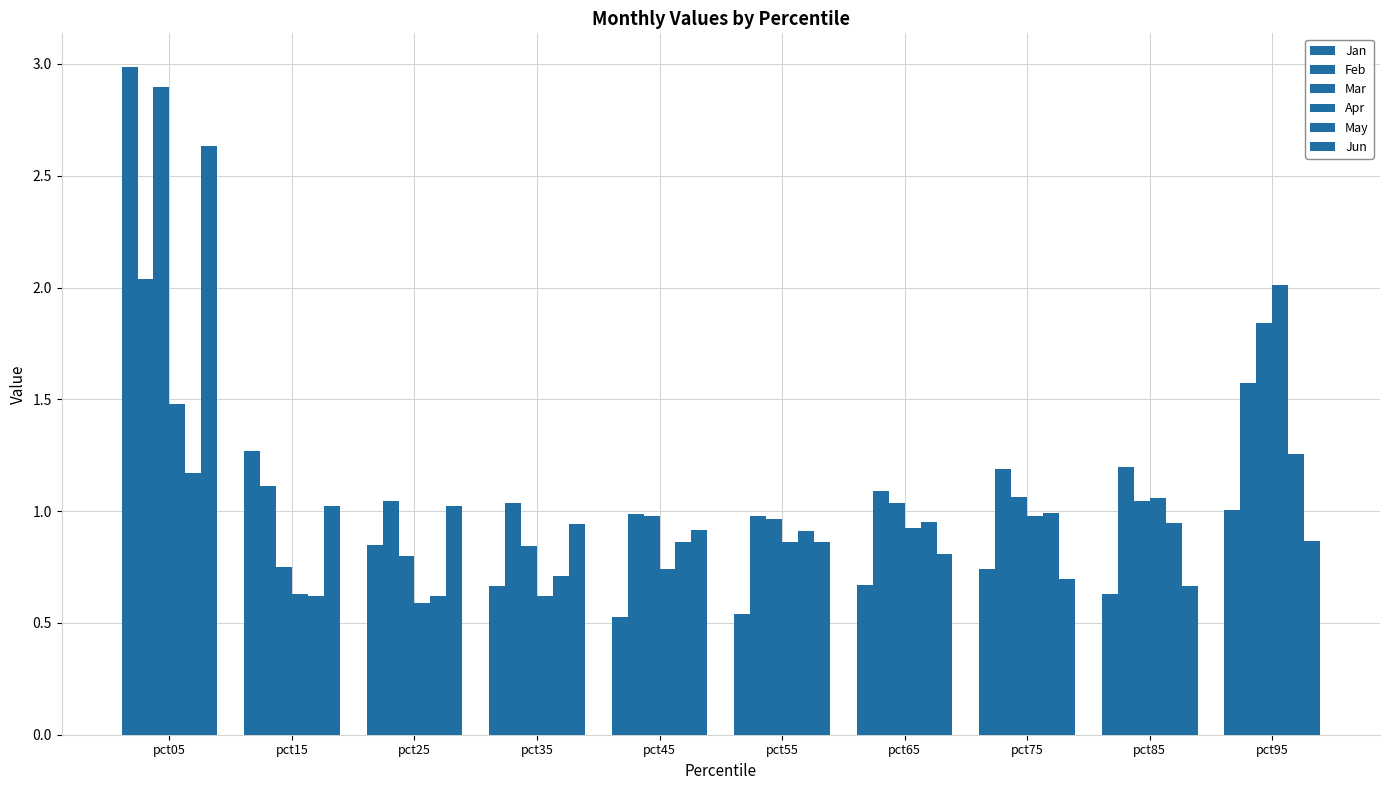

Reading left to right, transcribe all the data shown in this chart.

Jan: pct05=3.0	pct15=1.3	pct25=0.8	pct35=0.7	pct45=0.5	pct55=0.5	pct65=0.7	pct75=0.7	pct85=0.6	pct95=1.0
Feb: pct05=2.0	pct15=1.1	pct25=1.0	pct35=1.0	pct45=1.0	pct55=1.0	pct65=1.1	pct75=1.2	pct85=1.2	pct95=1.6
Mar: pct05=2.9	pct15=0.8	pct25=0.8	pct35=0.8	pct45=1.0	pct55=1.0	pct65=1.0	pct75=1.1	pct85=1.0	pct95=1.8
Apr: pct05=1.5	pct15=0.6	pct25=0.6	pct35=0.6	pct45=0.7	pct55=0.9	pct65=0.9	pct75=1.0	pct85=1.1	pct95=2.0
May: pct05=1.2	pct15=0.6	pct25=0.6	pct35=0.7	pct45=0.9	pct55=0.9	pct65=1.0	pct75=1.0	pct85=0.9	pct95=1.3
Jun: pct05=2.6	pct15=1.0	pct25=1.0	pct35=0.9	pct45=0.9	pct55=0.9	pct65=0.8	pct75=0.7	pct85=0.7	pct95=0.9